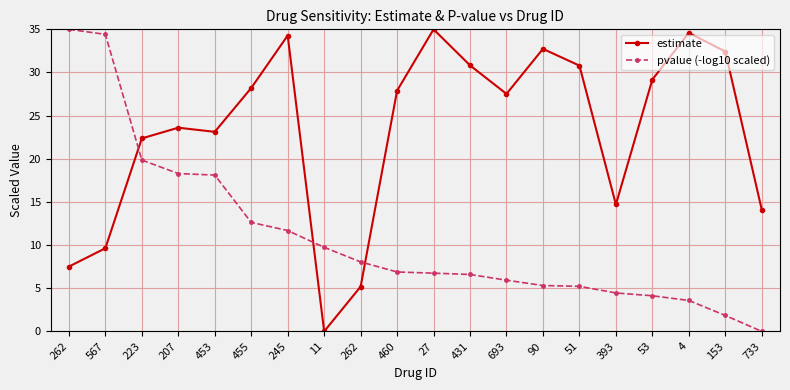

What are all the series names shown in the legend?

estimate, pvalue (-log10 scaled)